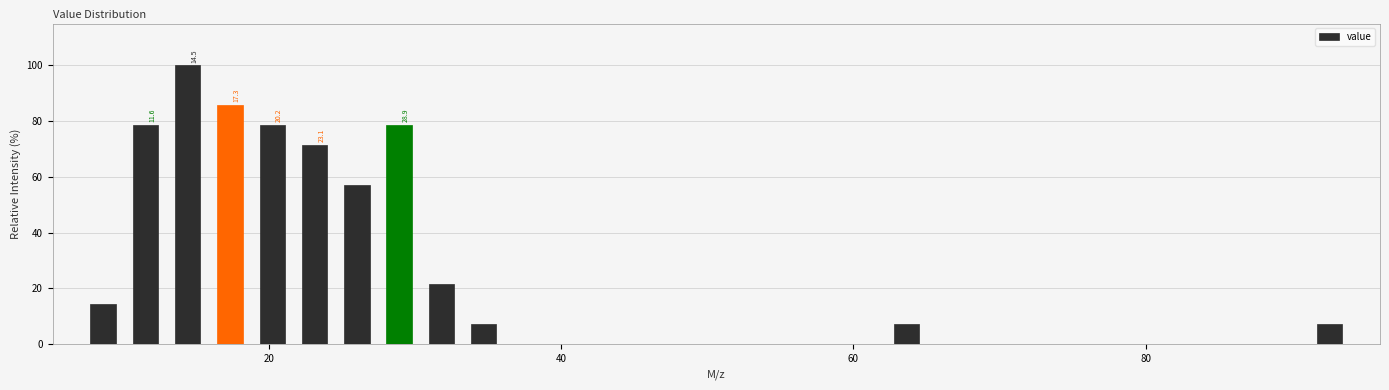

Read against the x-axis, roughly where is the centre of the tallest bar?

14